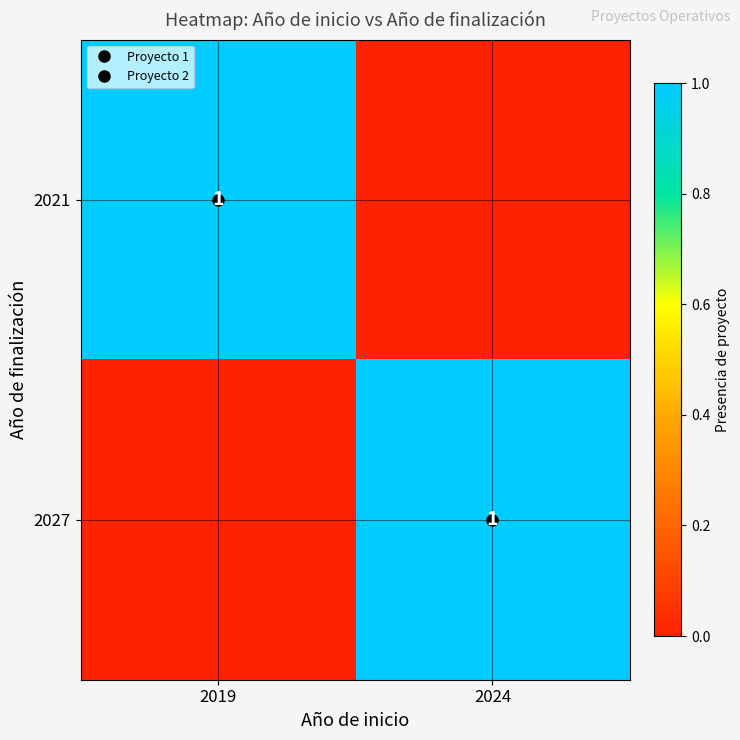

What is the spread (max minus min) of values at 2024?

1